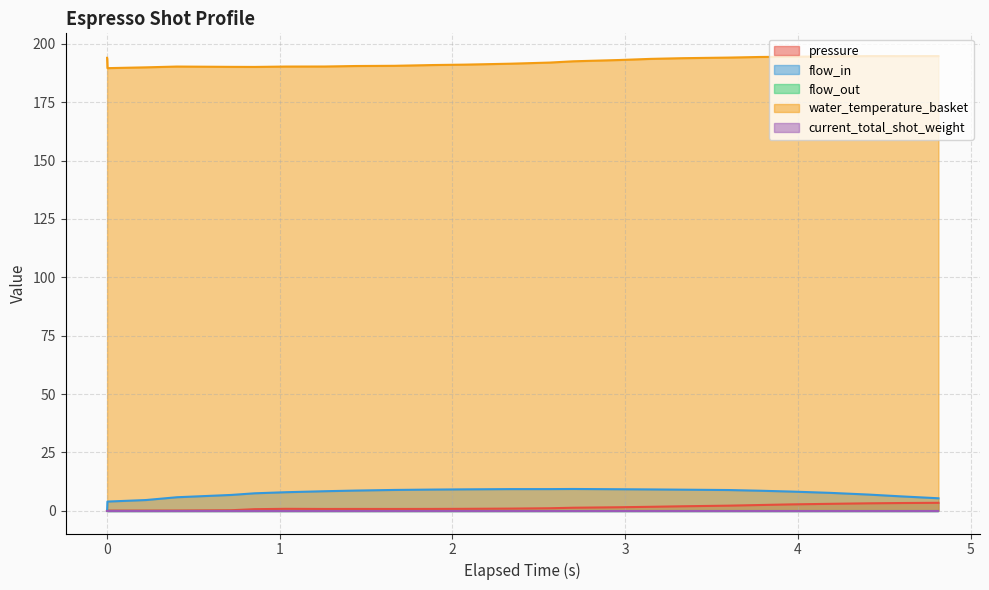

True or false: flow_in and pressure cross at least once.

False